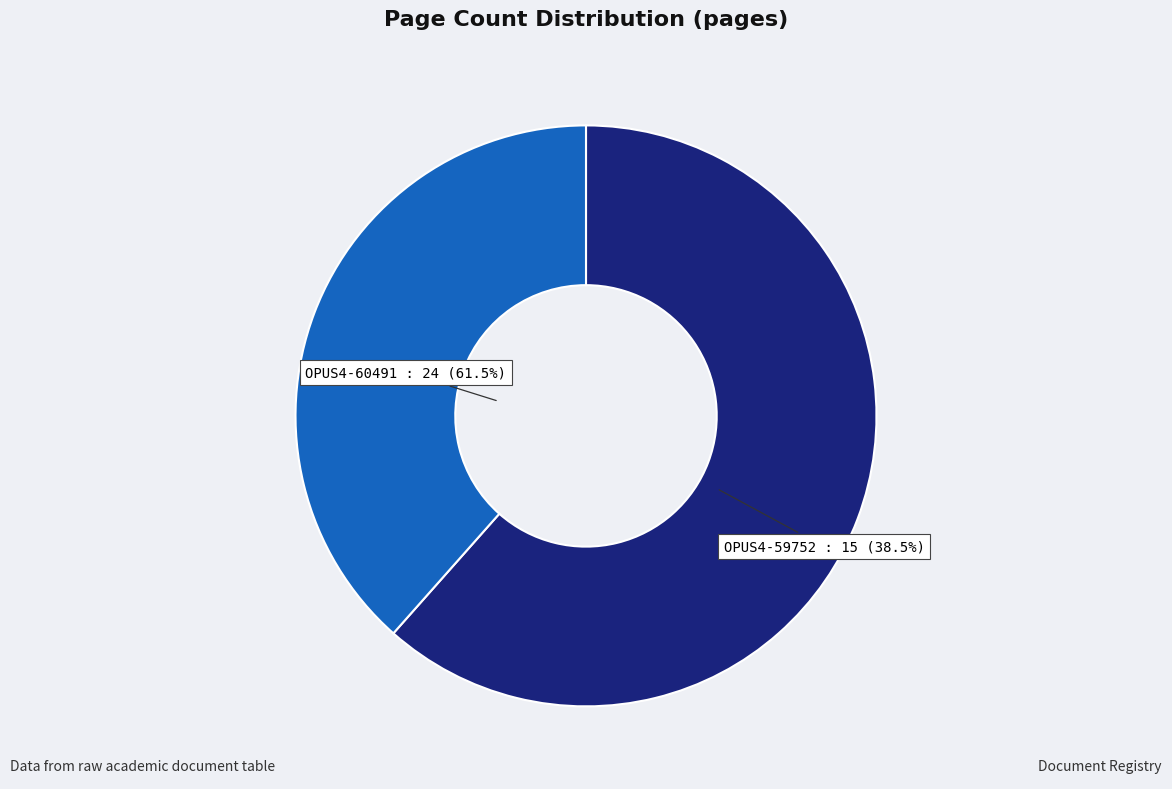

To the nearest percent, what percentage of the pie is OPUS4-60491?

62%